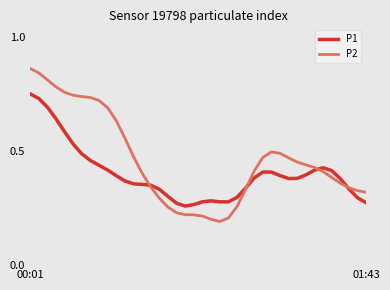

Does the chart have visible grid lines?

No